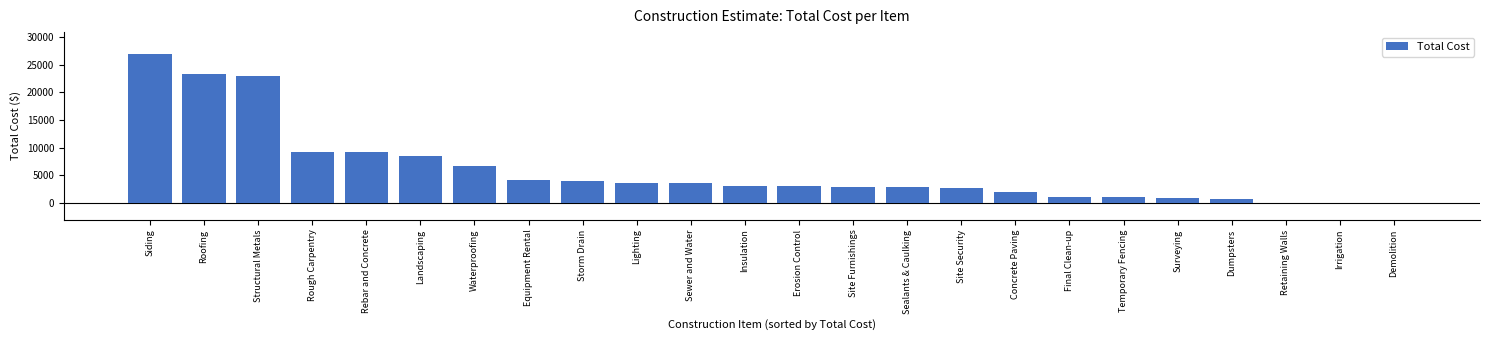

Is it true that the value at Structural Metals is 7322?

False